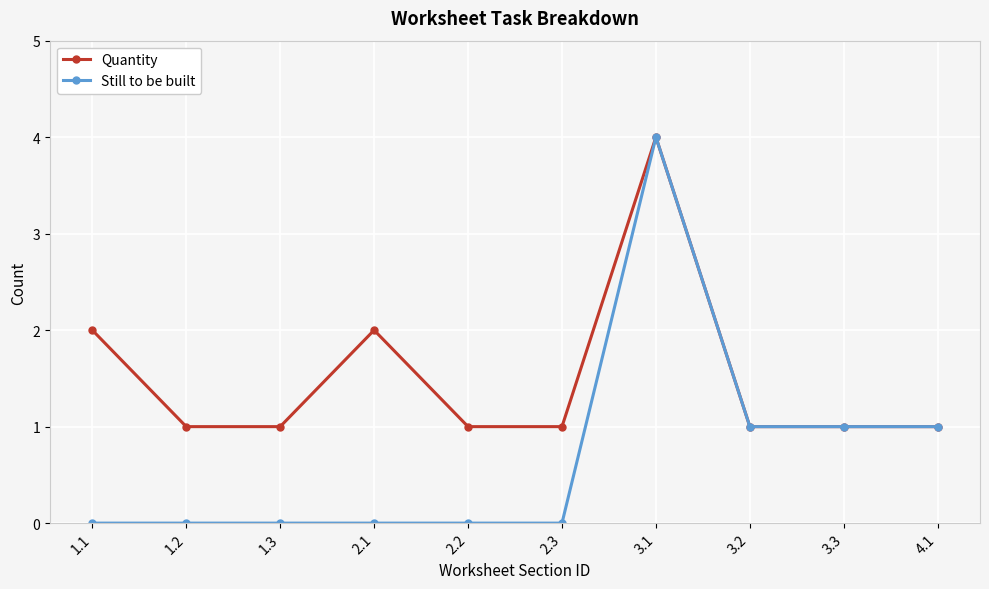

Reading left to right, list all the values displayed in this chart.

Quantity: 2	1	1	2	1	1	4	1	1	1
Still to be built: 0	0	0	0	0	0	4	1	1	1